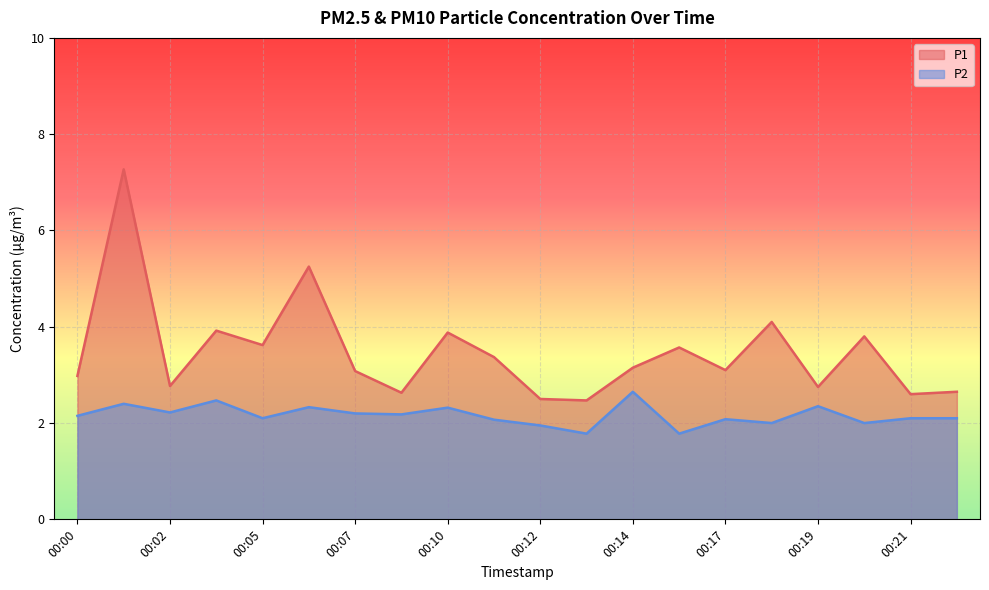

At which category is the sum across all series the highest?

00:01